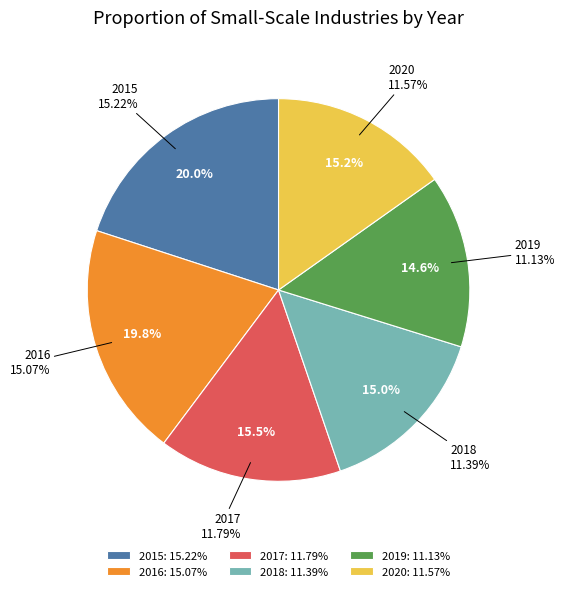

What portion of the pie excludes 2015?

80.0%